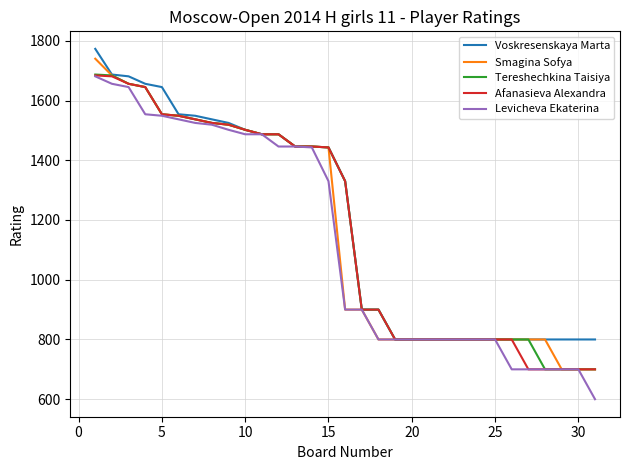

What is the minimum value for Smagina Sofya?

700